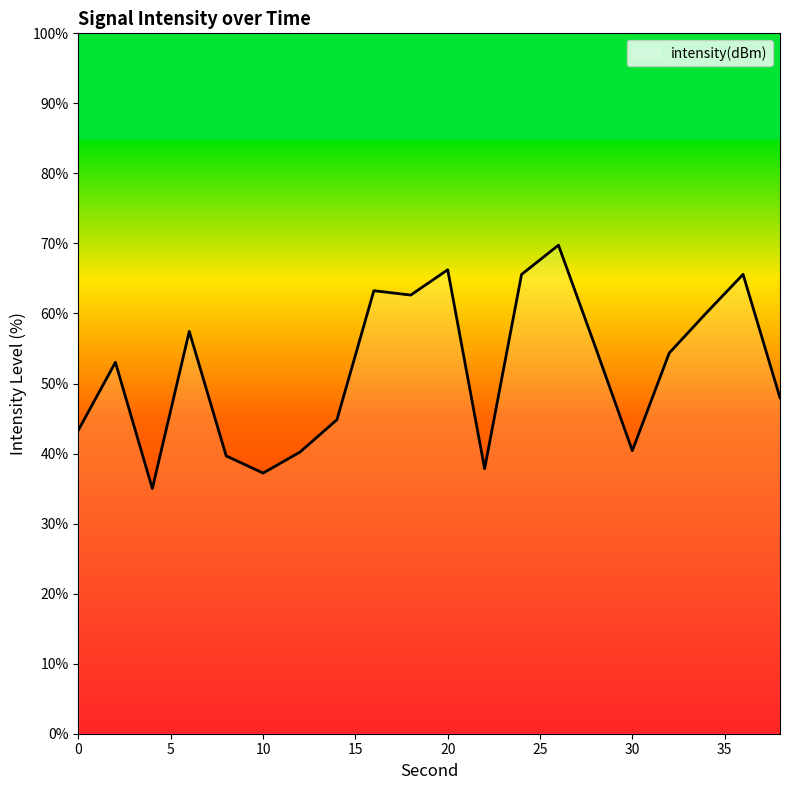

What is the maximum value shown in the chart?

69.8